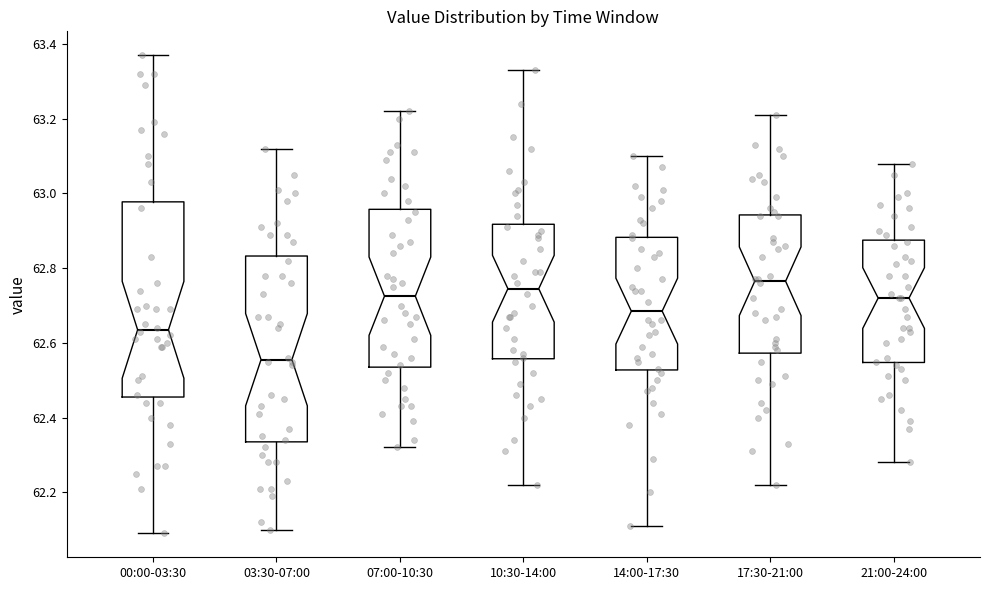

Which box has the lowest median line?

03:30-07:00